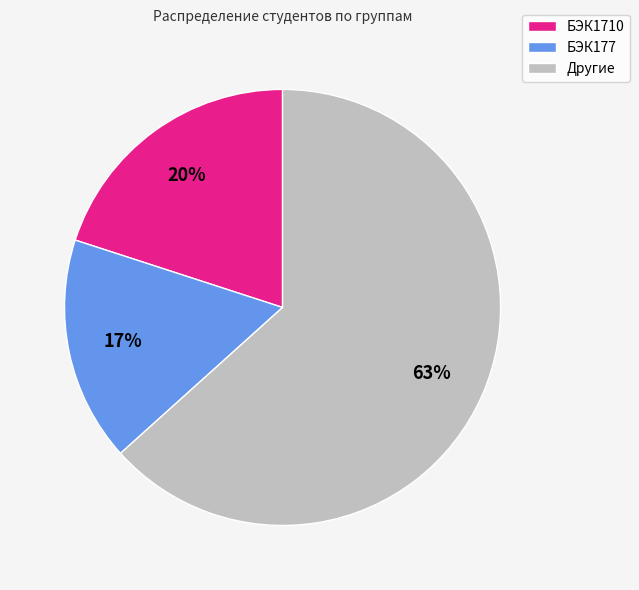

To the nearest percent, what is the average slice percentage?

33%